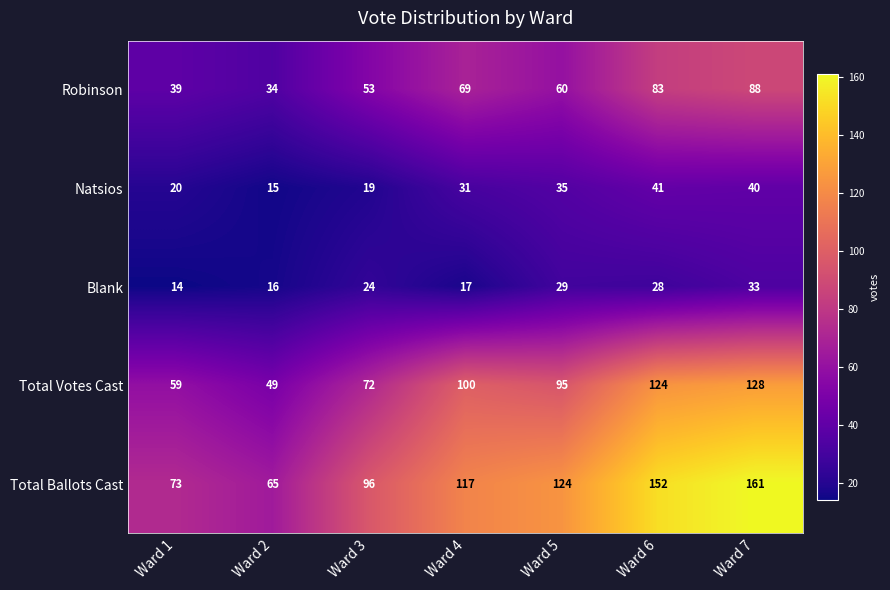

Rank the series at Ward 7 from lowest to highest value.

Blank, Natsios, Robinson, Total Votes Cast, Total Ballots Cast